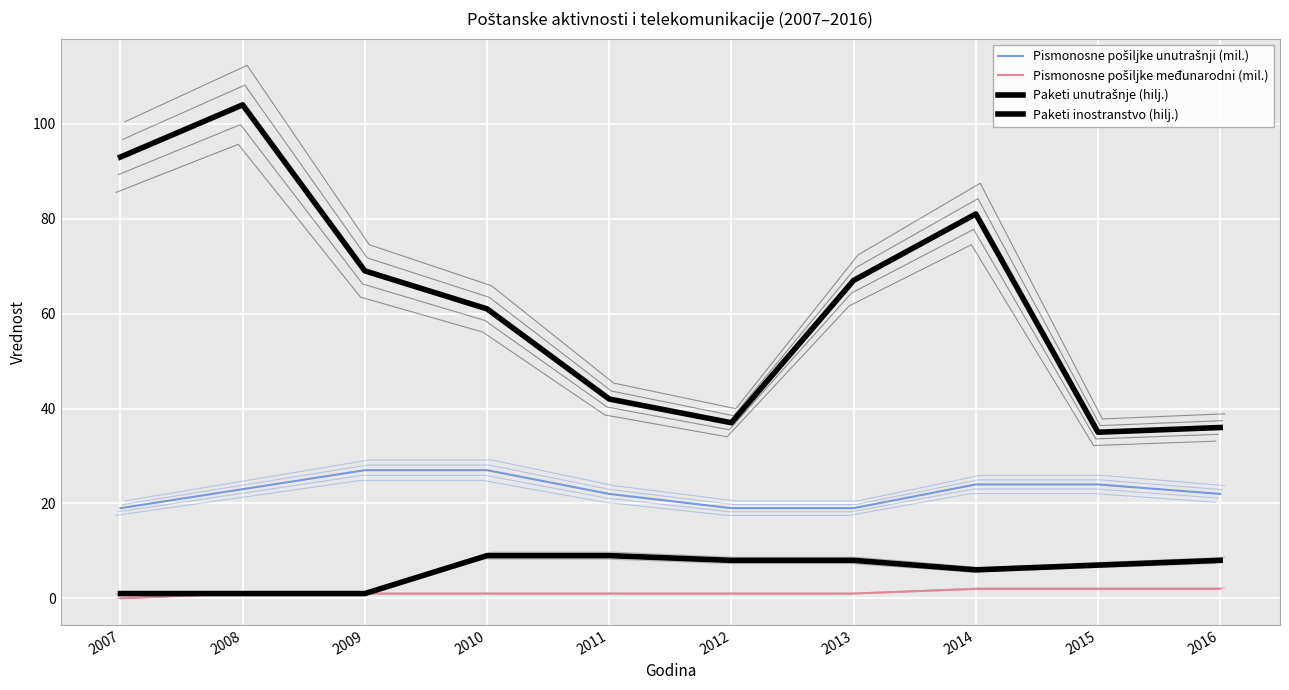

The Paketi inostranstvo (hilj.) series shows 8 at 2012. True or false?

True